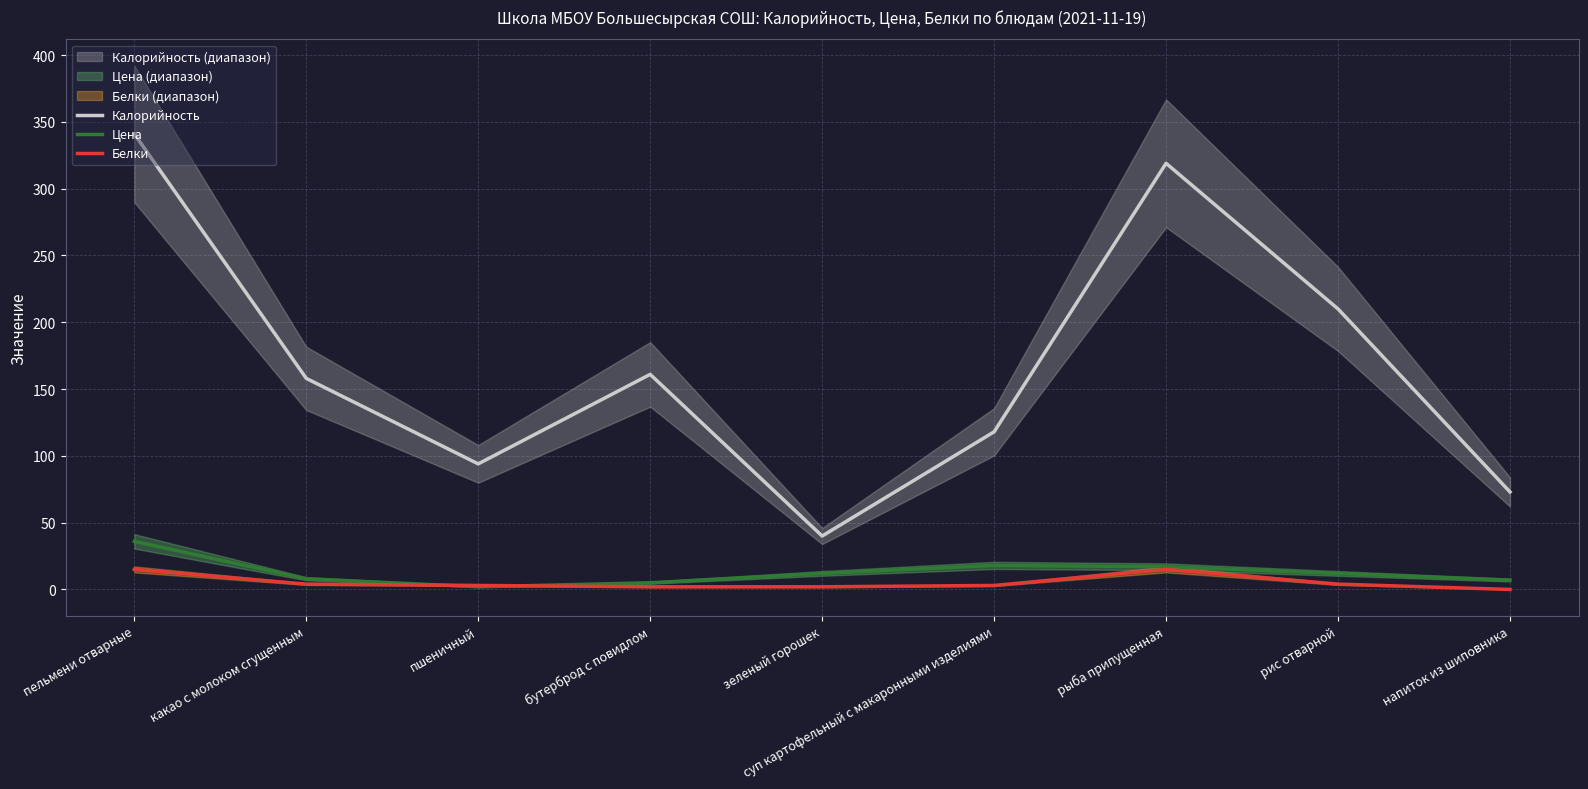

At which label does Белки reach its peak?

пельмени отварные